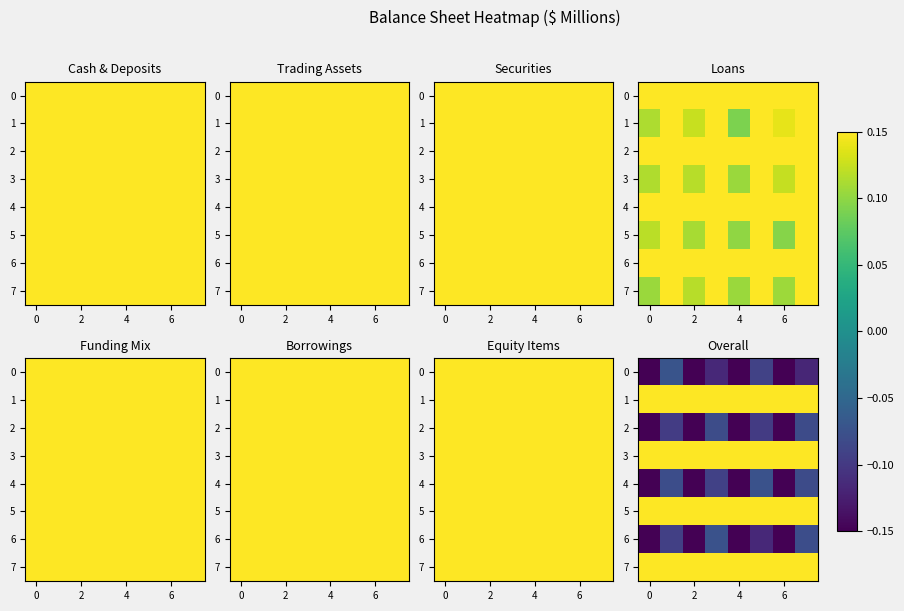

What is the spread (max minus min) of values at 4?

0.3